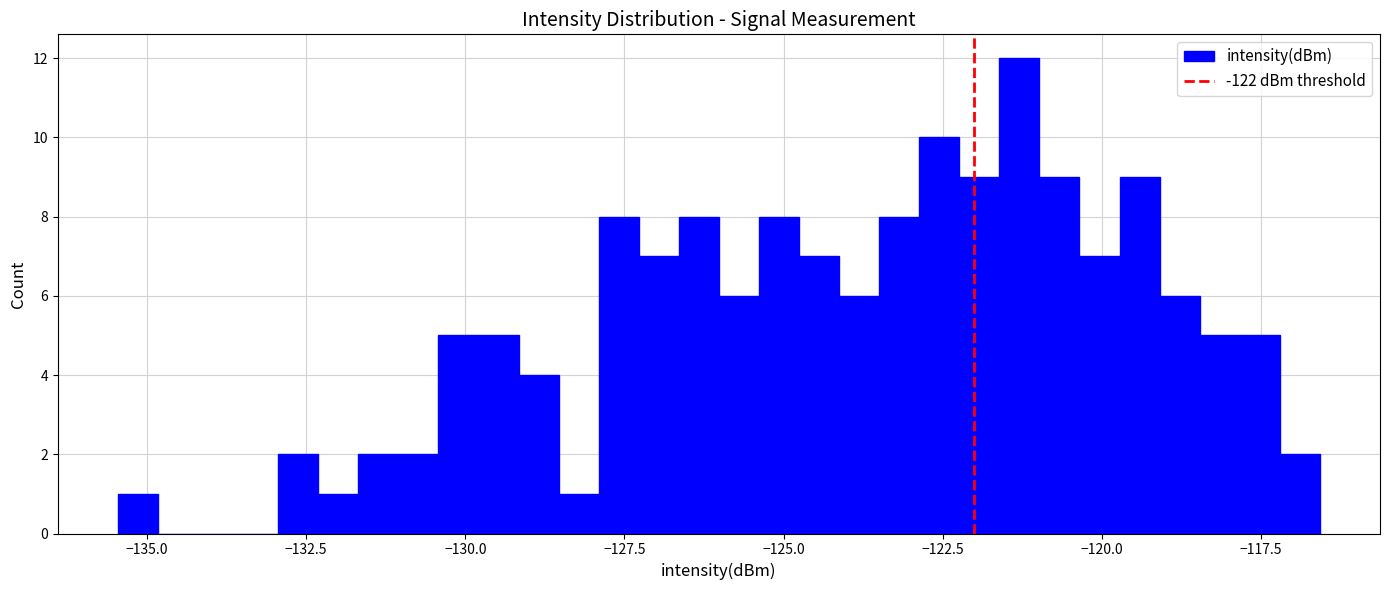

Around what value on the x-axis is the tallest bar? Give the approximate position of its centre, as read against the axis.

-121.5